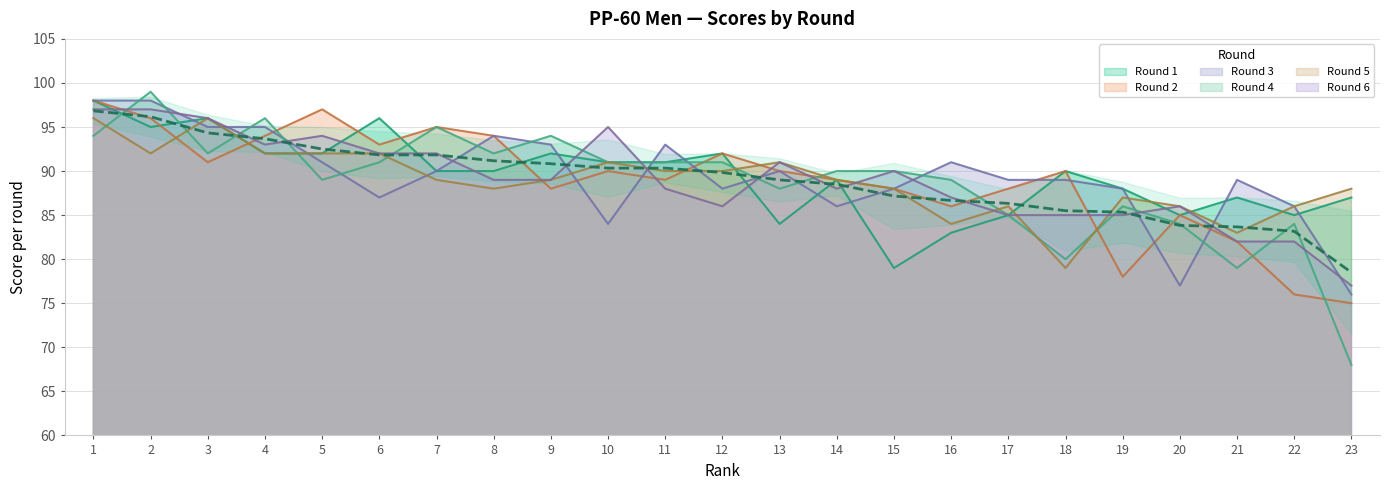

The Round 2 series shows 96 at 2. True or false?

True